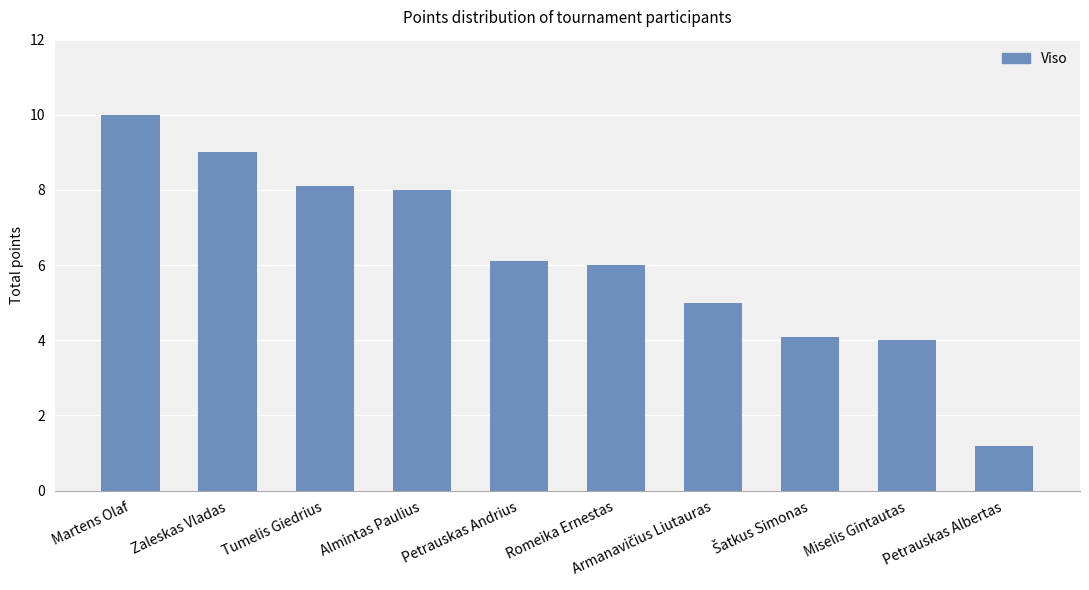

What is the label of the 2nd bar from the left?

Zaleskas Vladas